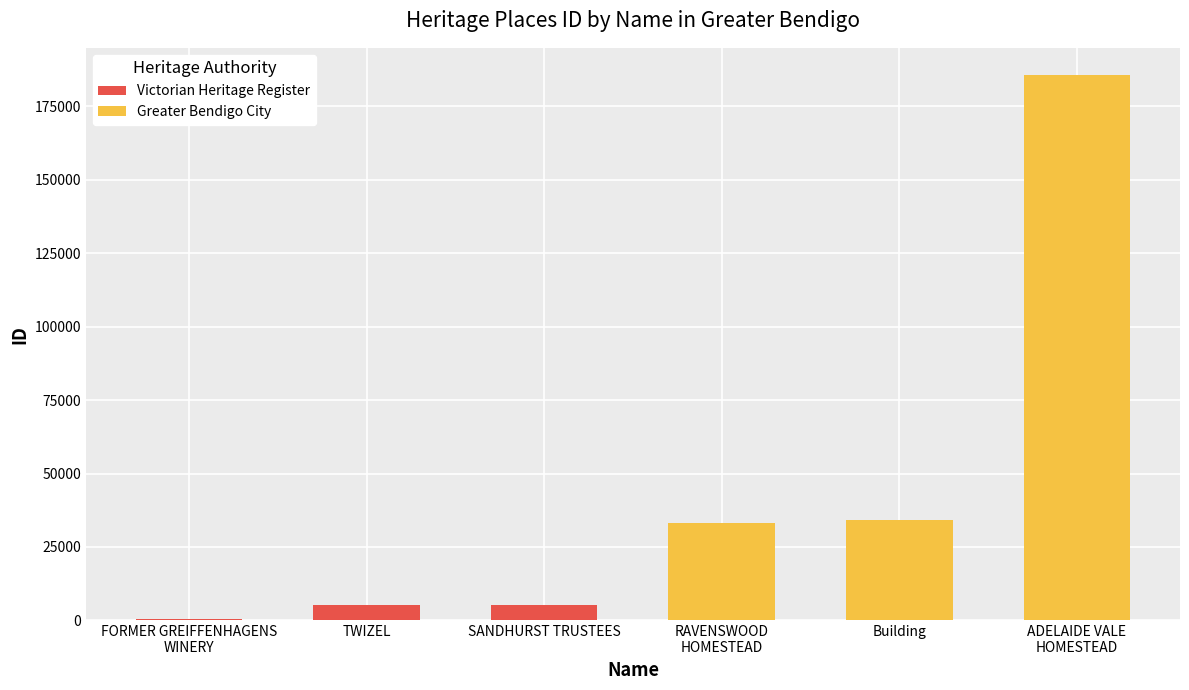

What is the difference between the second highest and minimum values in the Greater Bendigo City series?

1107